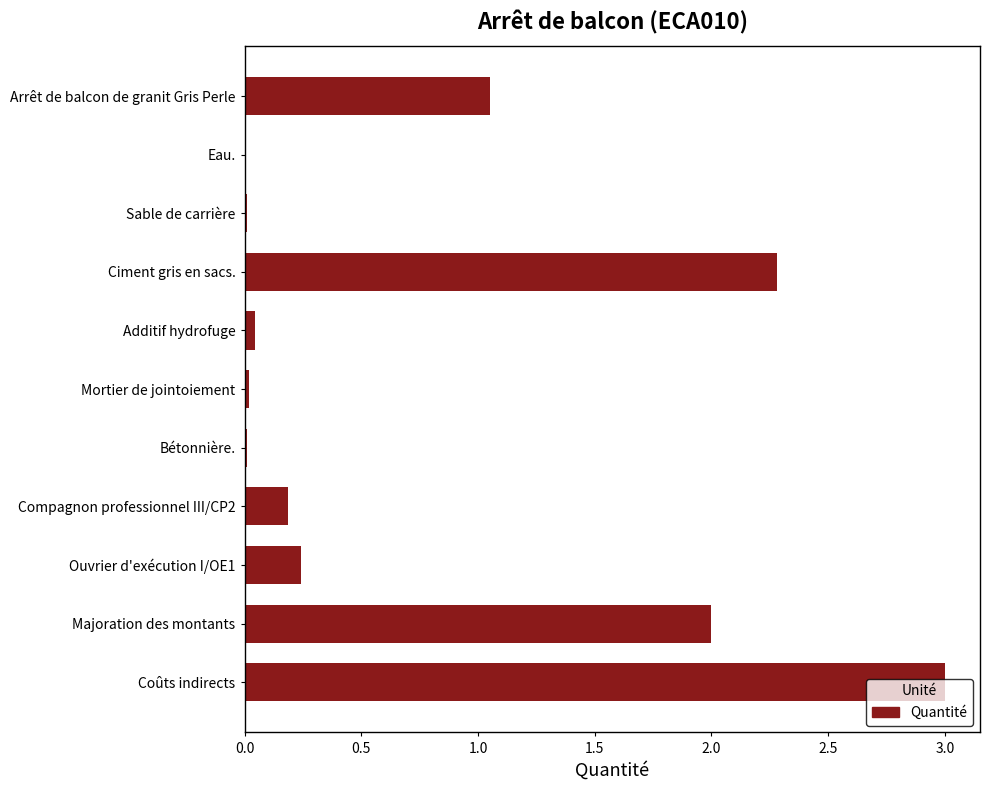

What is the greatest value displayed?

3.0